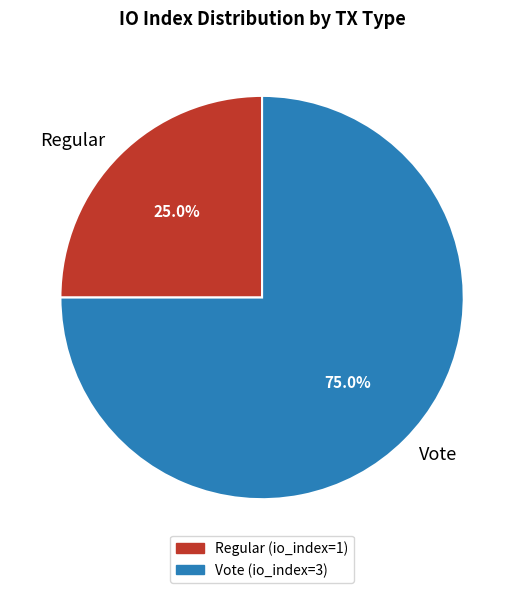

To the nearest percent, what percentage of the pie is Regular?

25%